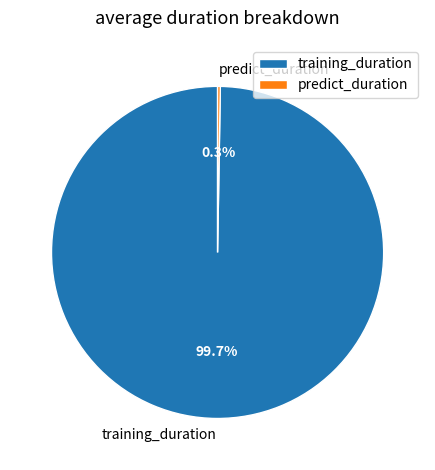

What percentage is NOT represented by training_duration?

0.3%